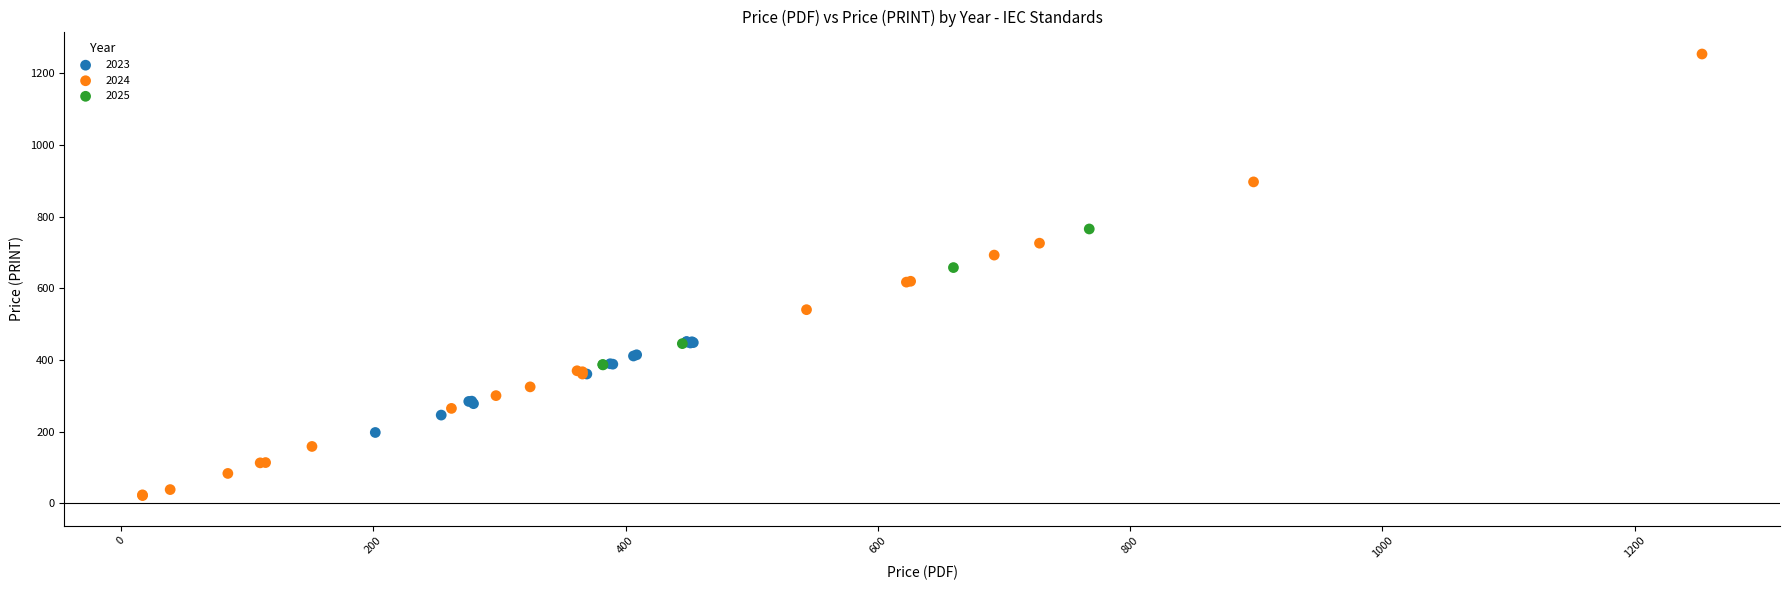

What are all the series names shown in the legend?

2023, 2024, 2025